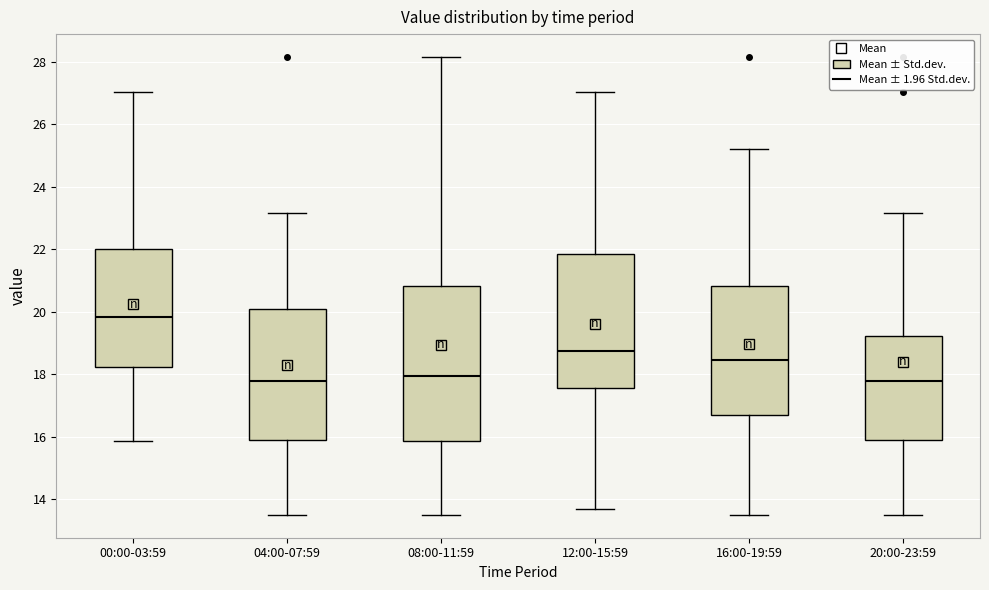

Which box has the highest median line?

00:00-03:59